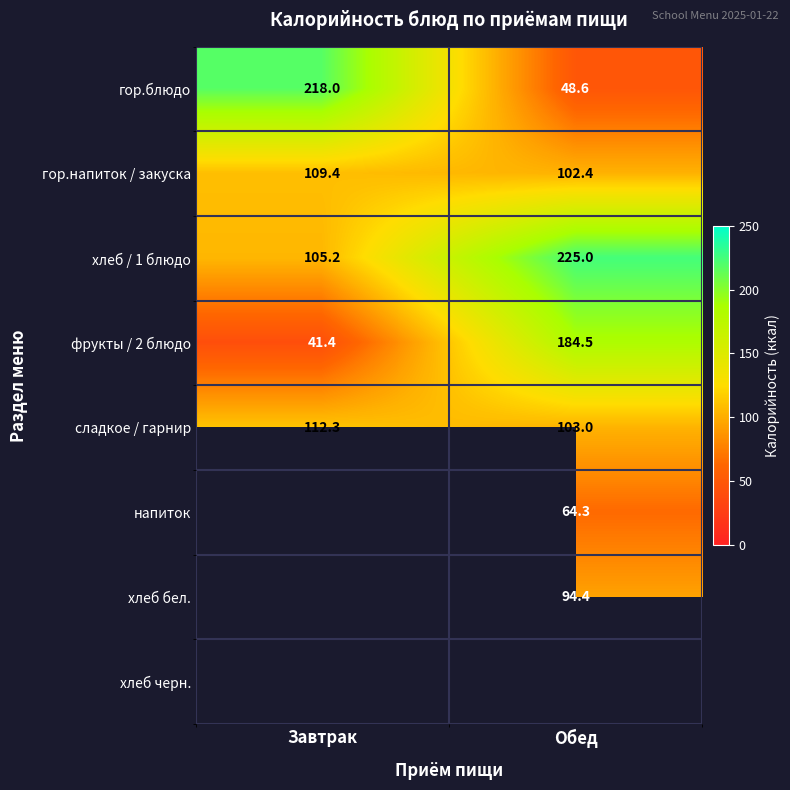

What is the difference between the maximum and minimum values in the хлеб / 1 блюдо series?

119.8